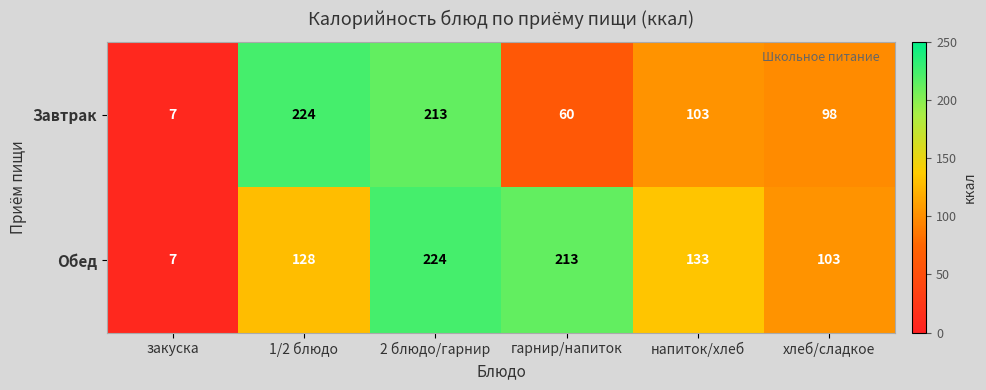

How many data points does each series have?

6